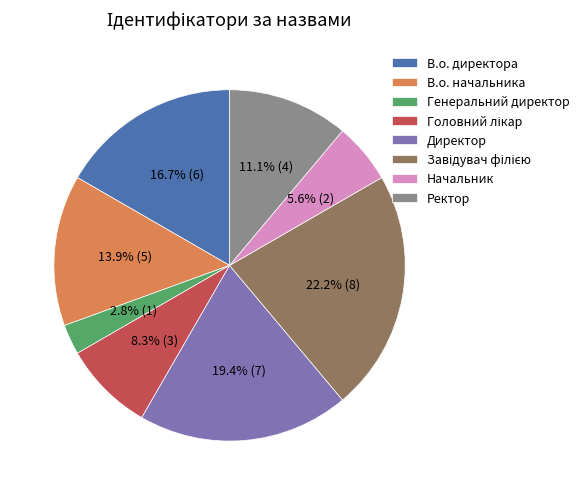

Count the number of slices in the pie.

8